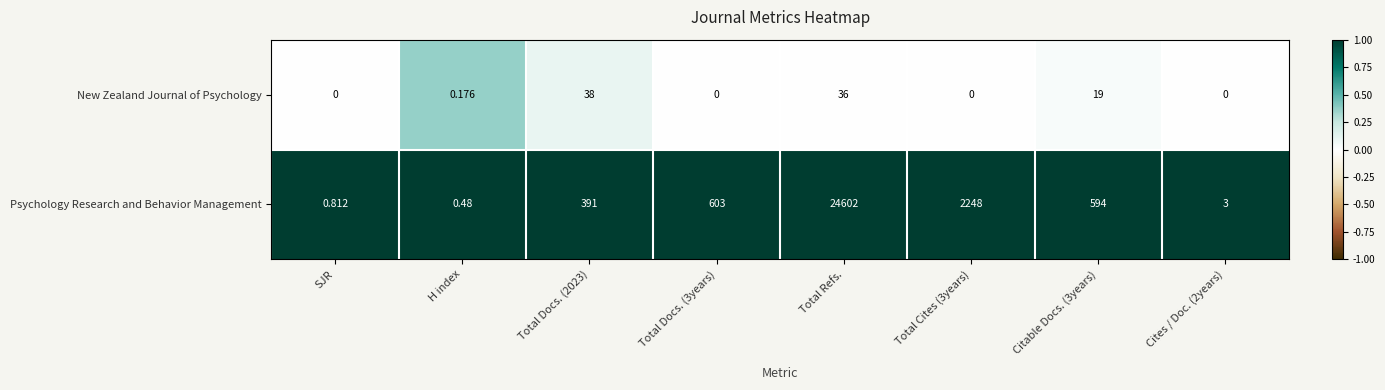

List the series in order of their peak value, highest first.

Psychology Research and Behavior Management, New Zealand Journal of Psychology